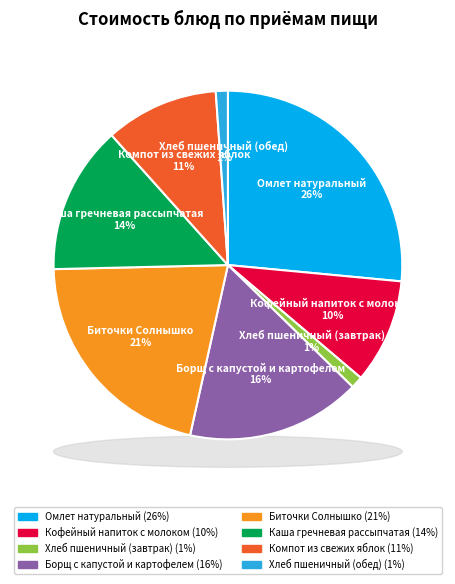

To the nearest percent, what percentage of the pie is Каша гречневая рассыпчатая?

14%